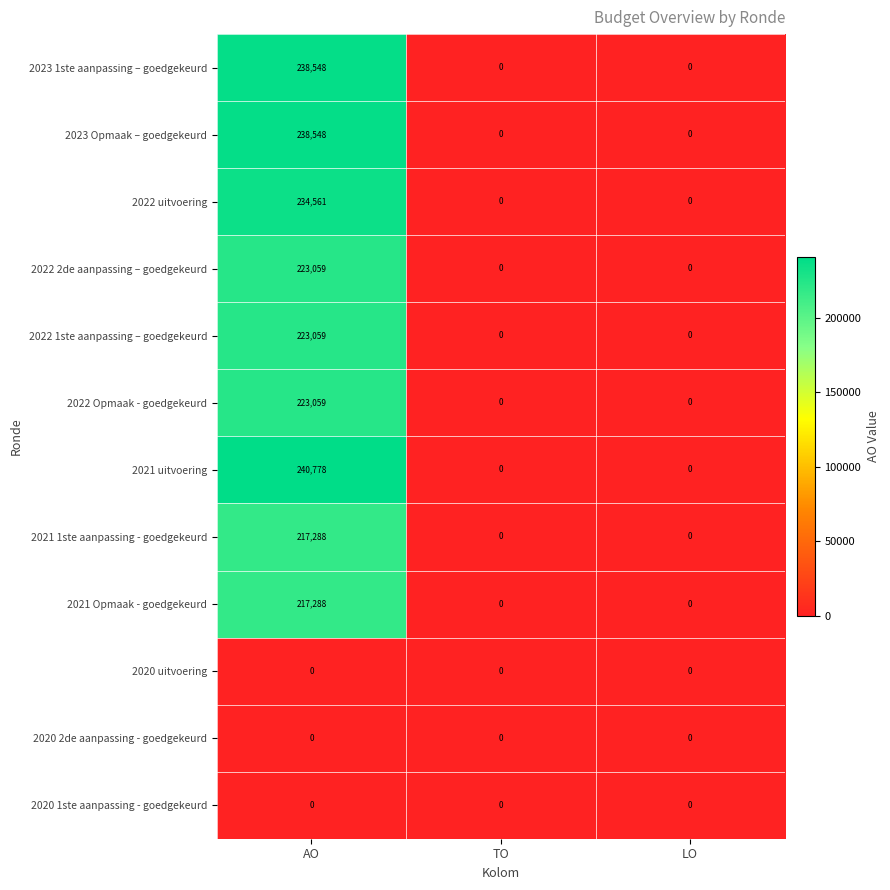

What is the sum of the 2022 2de aanpassing – goedgekeurd values at AO and LO?

223059